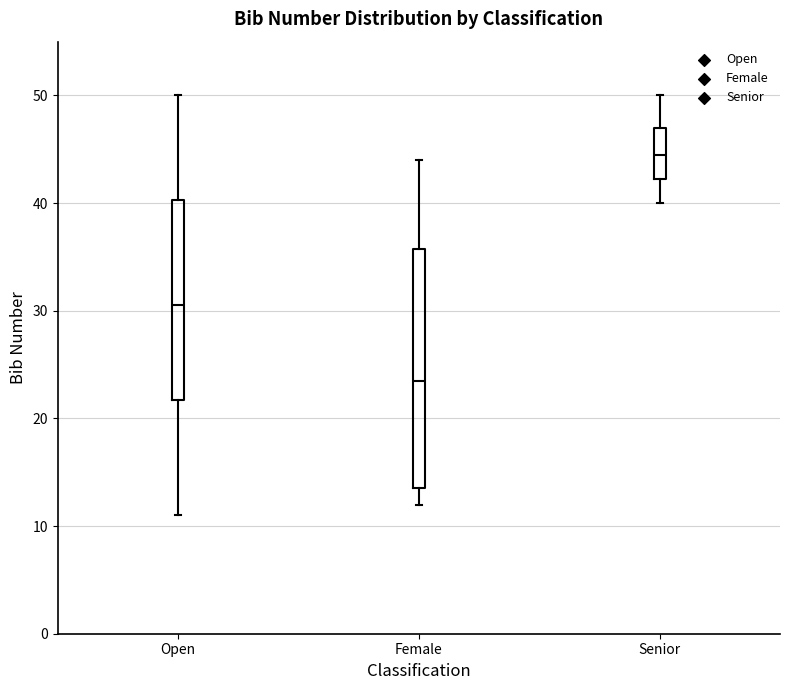

Reading left to right, transcribe this box plot: for each box, give where its median line is, the range the box spans, and where its two whiskers end, as read against the y-axis. The values are not printed on the chart, so give them approximately, as read against the axis.

Open: median 31, box 22 to 40, whiskers 11 to 50
Female: median 24, box 14 to 36, whiskers 12 to 44
Senior: median 45, box 42 to 47, whiskers 40 to 50